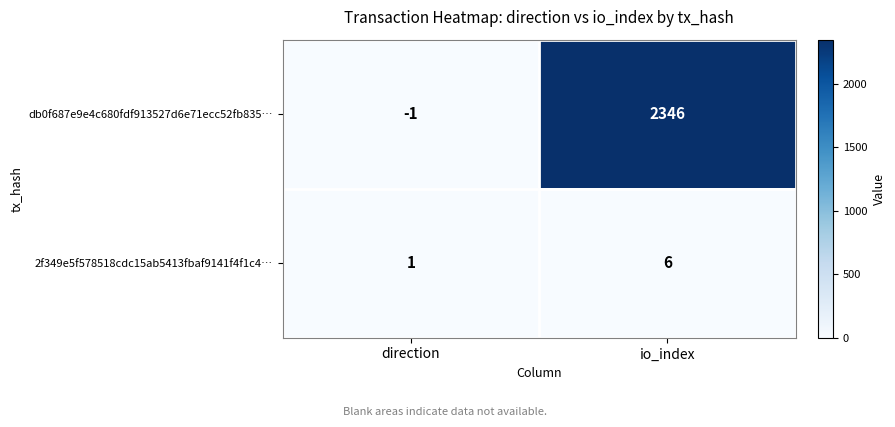

How many series are shown in this chart?

2